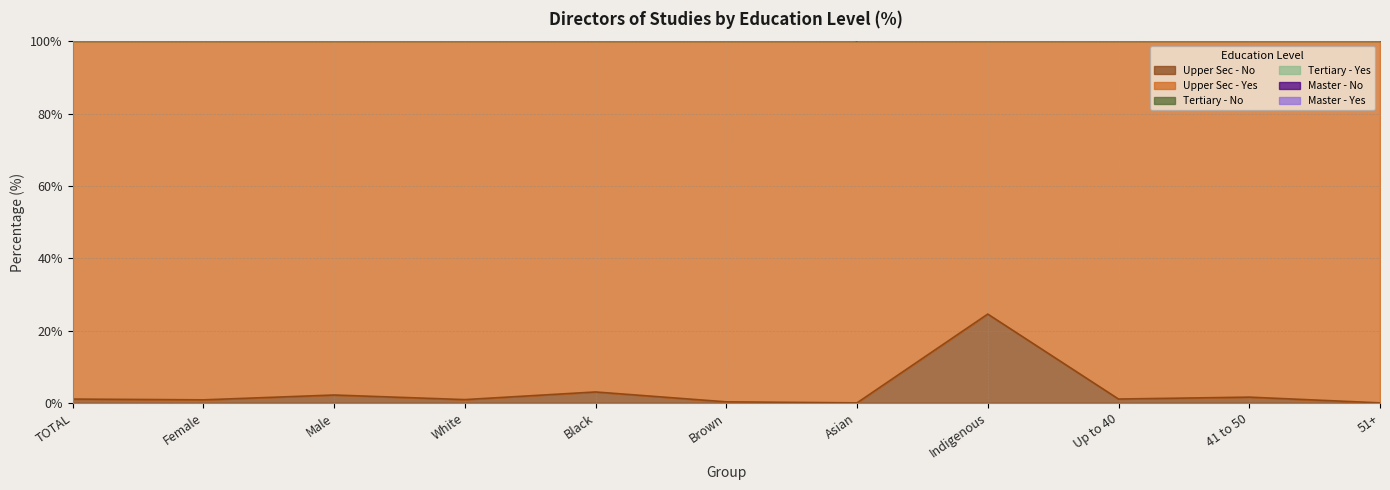

The value of Upper Sec - No at Indigenous is 24.6. True or false?

True